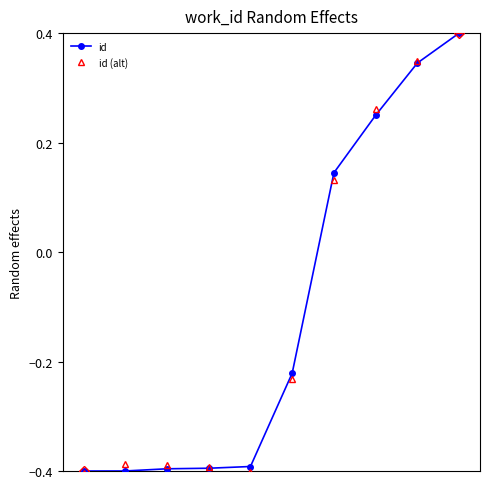

What is the maximum value for id?

0.4